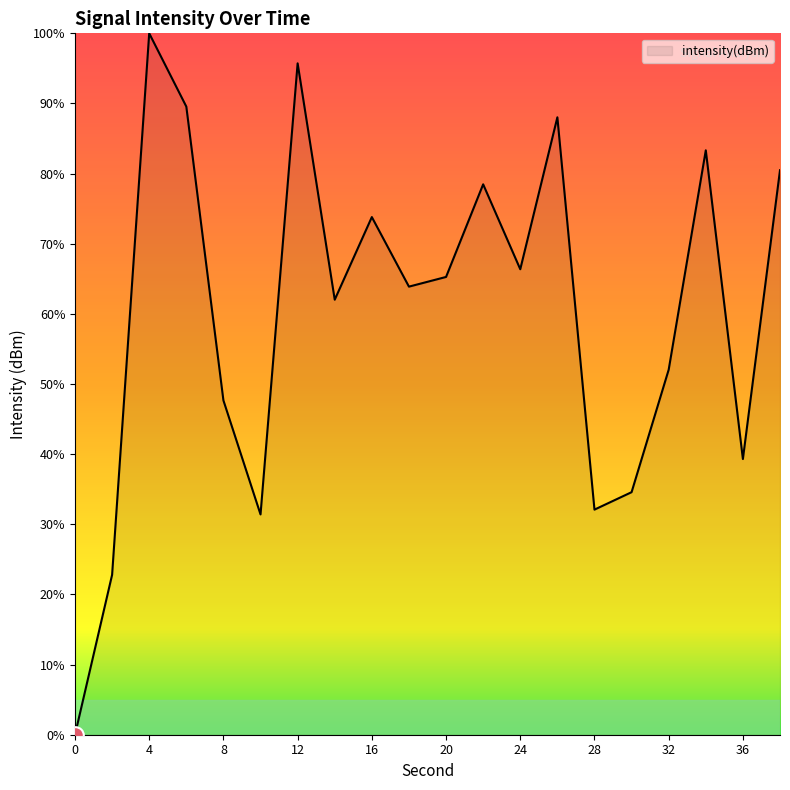

What is the greatest value displayed?

100.0